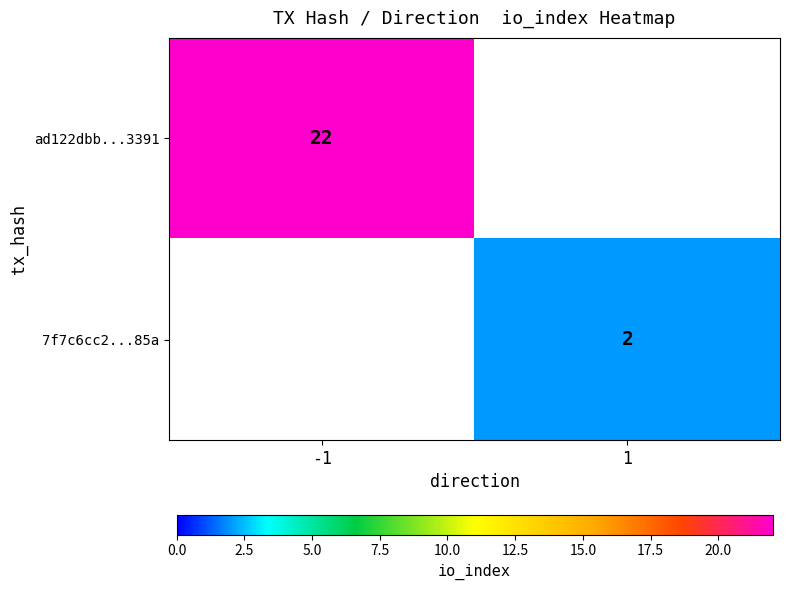

Between 1 and -1, which is larger?

-1